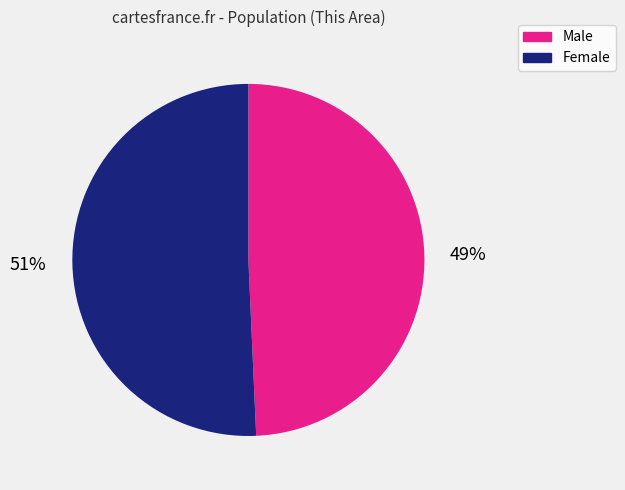

Rank the categories by value from lowest to highest.

Male, Female